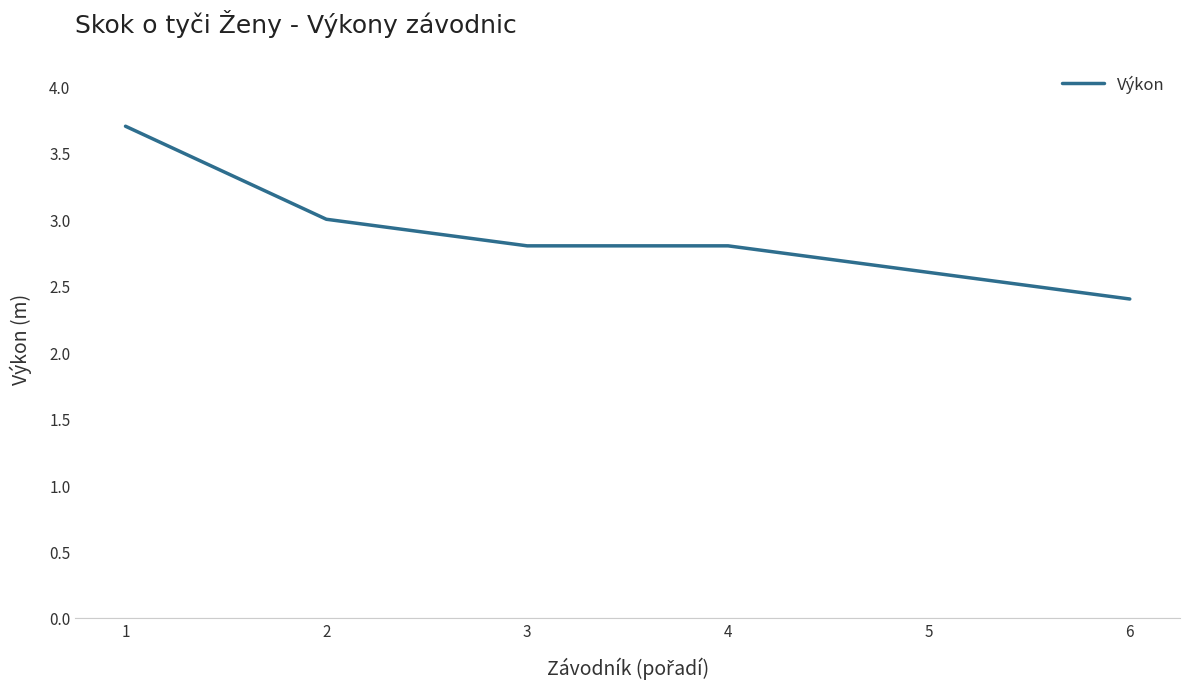

What is the average value?

2.9